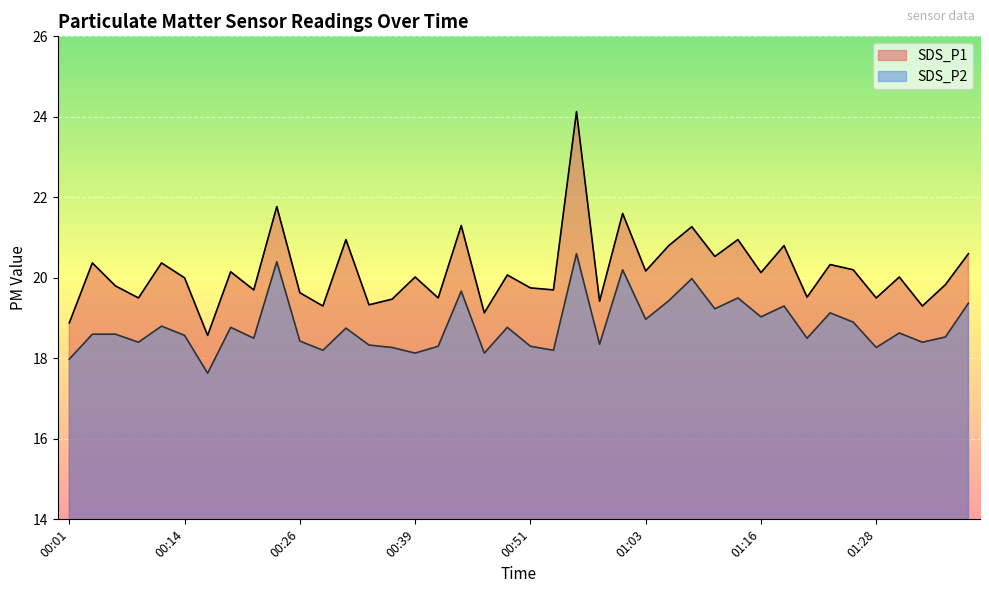

What is the maximum value shown in the chart?

24.1